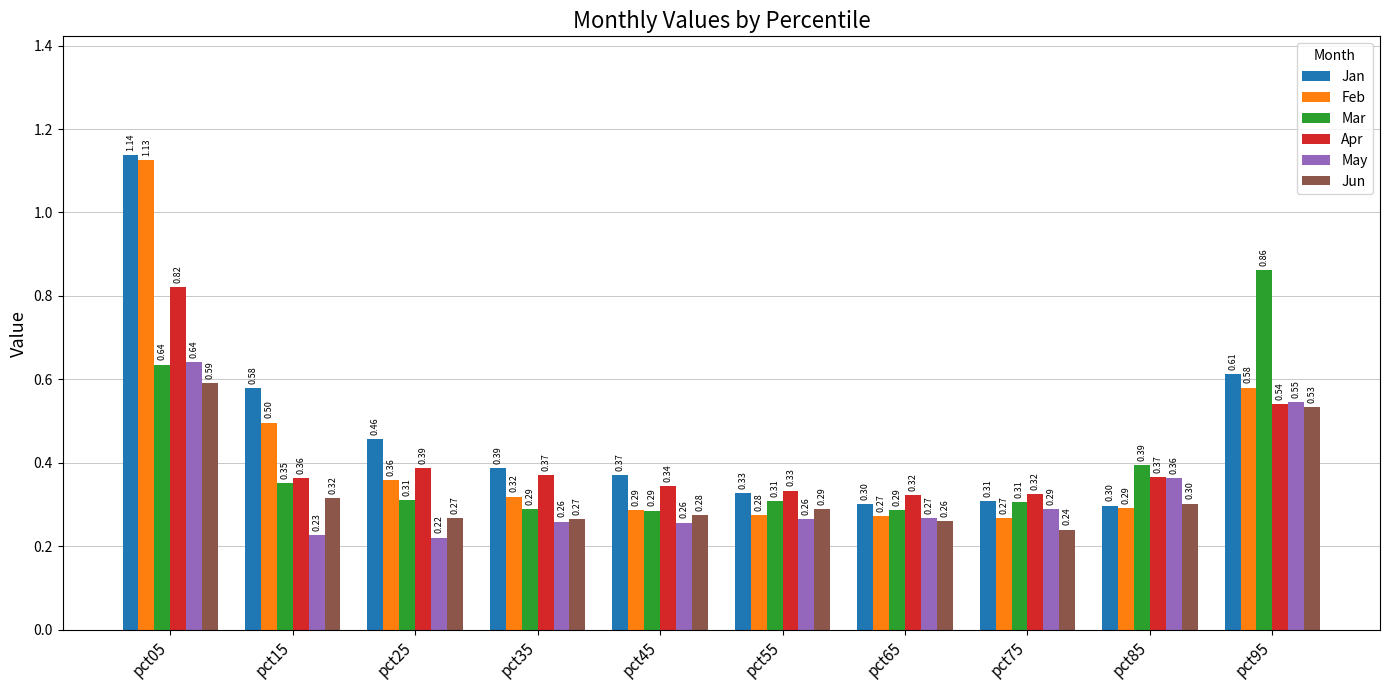

List the series in order of their peak value, highest first.

Jan, Feb, Mar, Apr, May, Jun